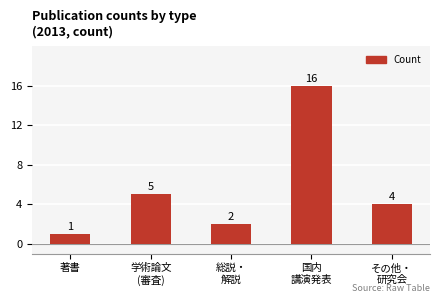

Reading left to right, extract all data points from this chart.

著書=1	学術論文
(審査)=5	総説・
解説=2	国内
講演発表=16	その他・
研究会=4